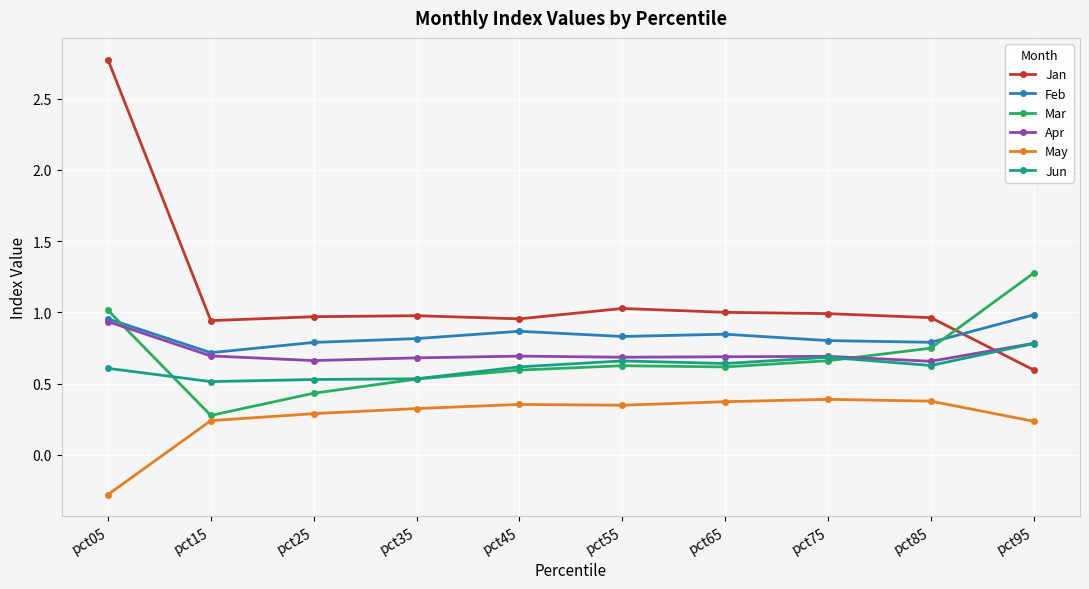

How many intersections are there between Jan and Feb?

1